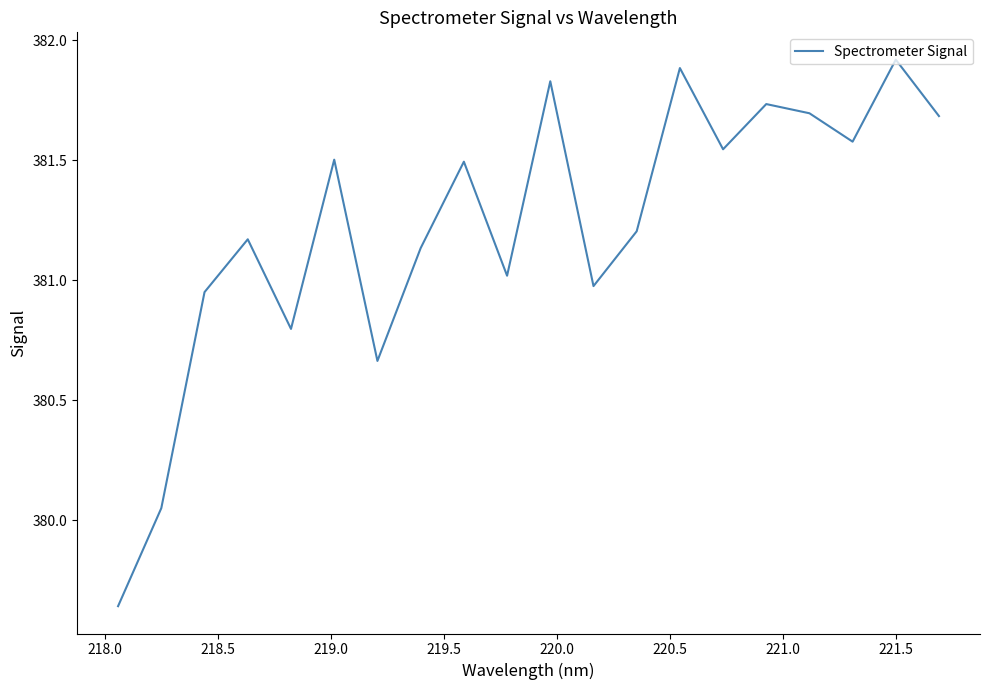

What is the maximum value shown in the chart?

381.9